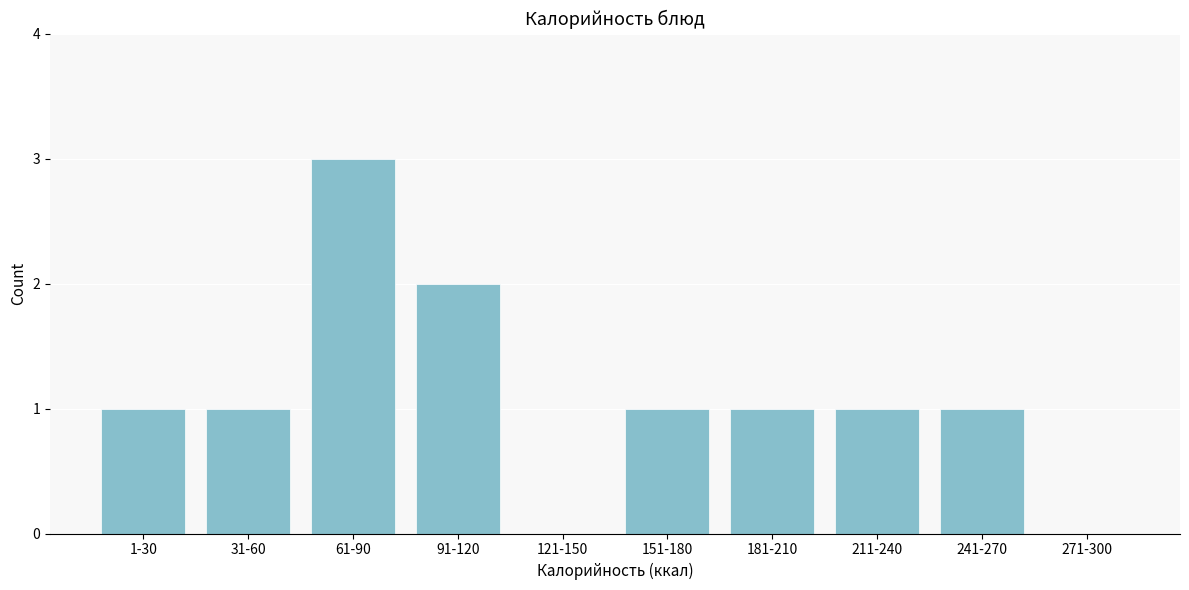

Reading left to right, transcribe all the data shown in this chart.

1-30=1	31-60=1	61-90=3	91-120=2	121-150=0	151-180=1	181-210=1	211-240=1	241-270=1	271-300=0